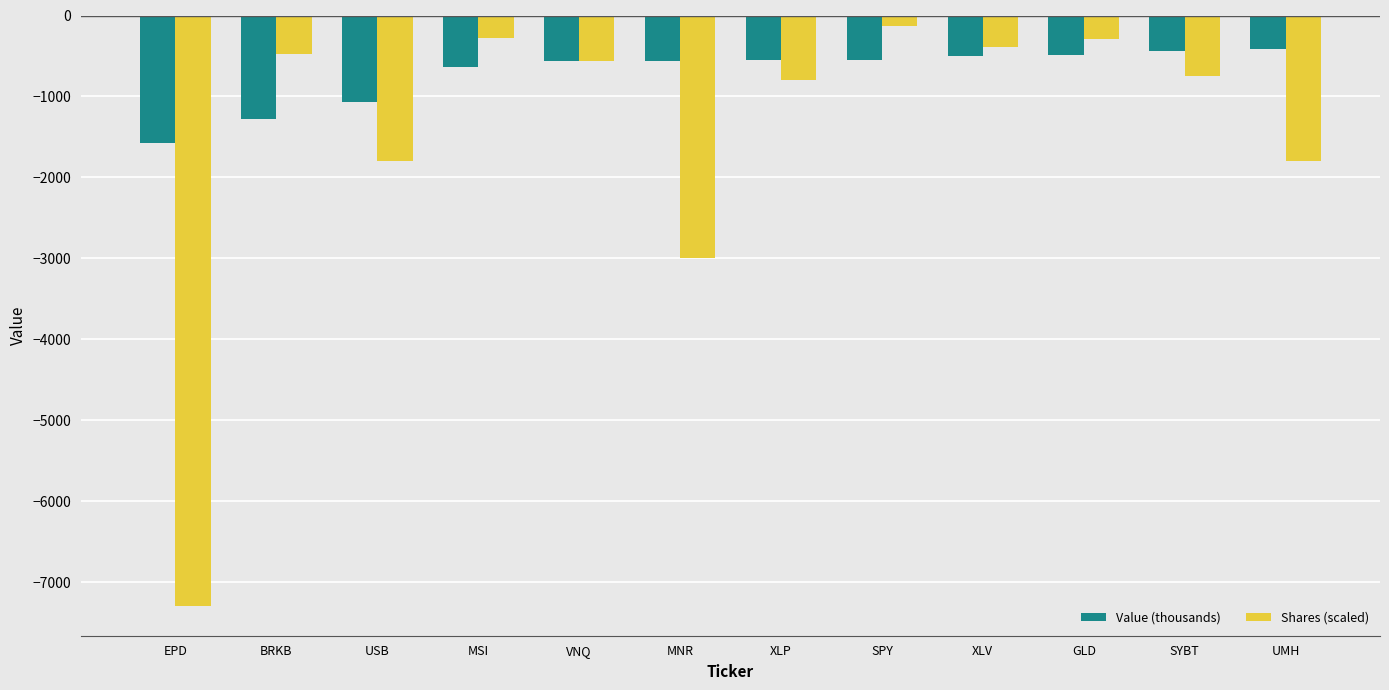

What position from the left is GLD?

10